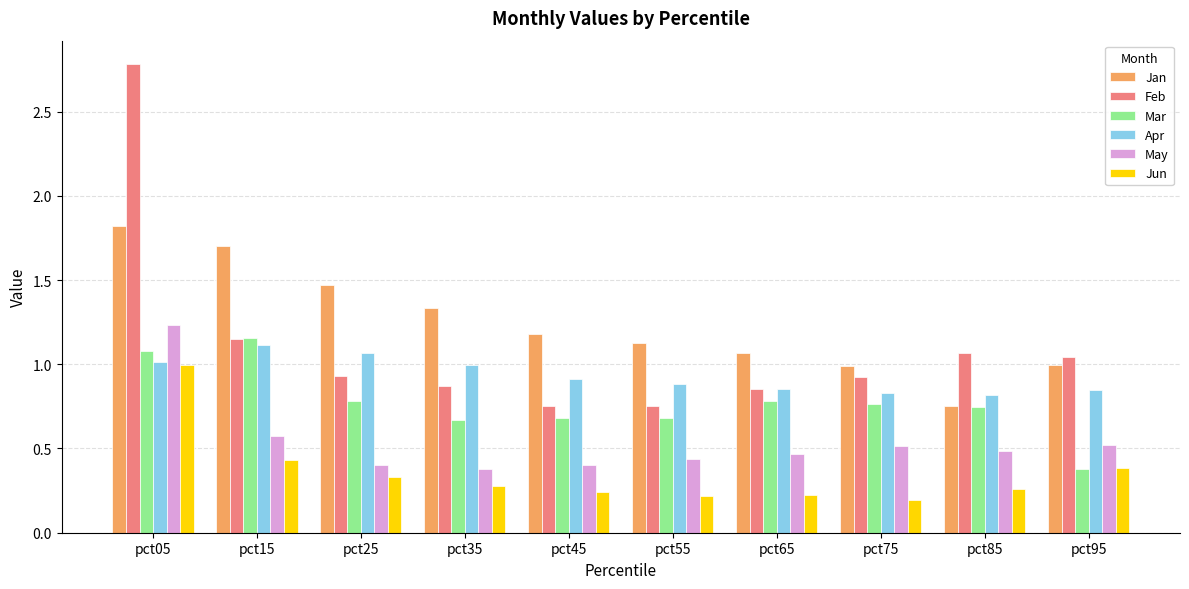

Which series has the widest spread of values?

Feb